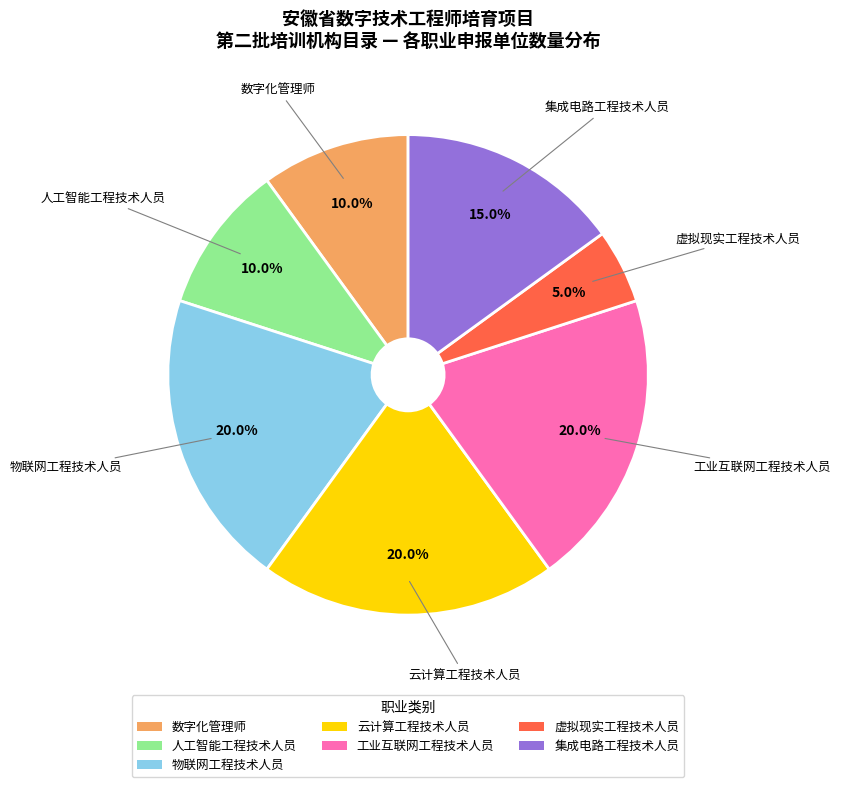

Combined, what portion of the pie is 集成电路工程技术人员 and 物联网工程技术人员?

35.0%